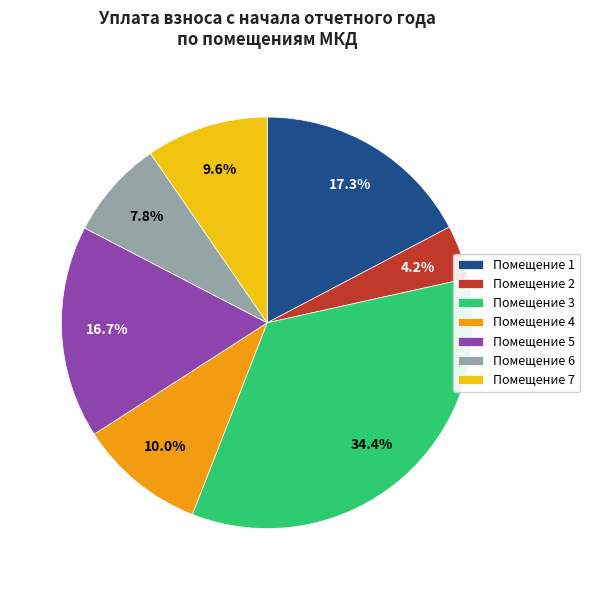

Do Помещение 4 and Помещение 1 together represent more than half of the pie?

No